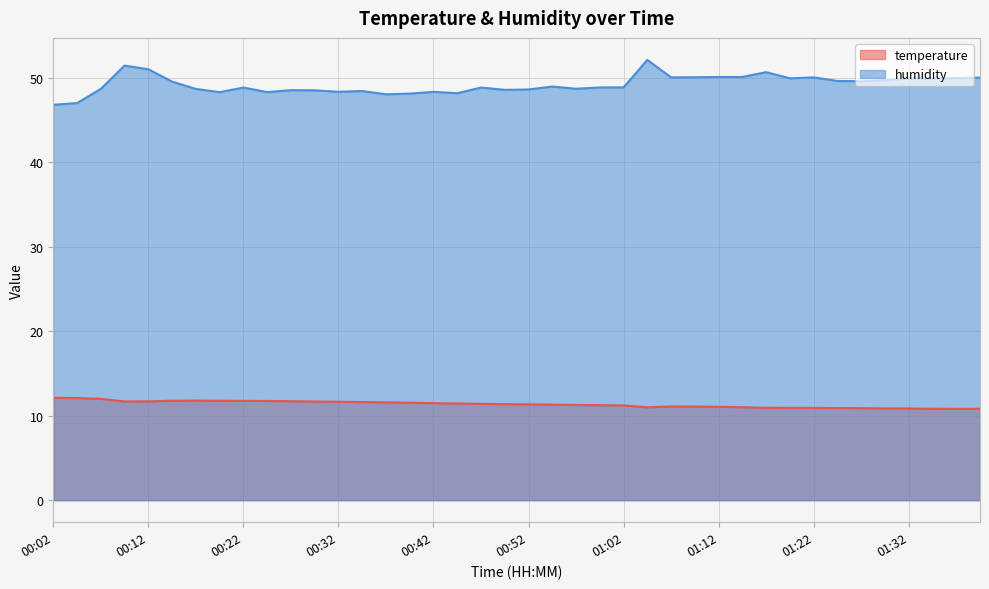

Count the number of data series in this chart.

2